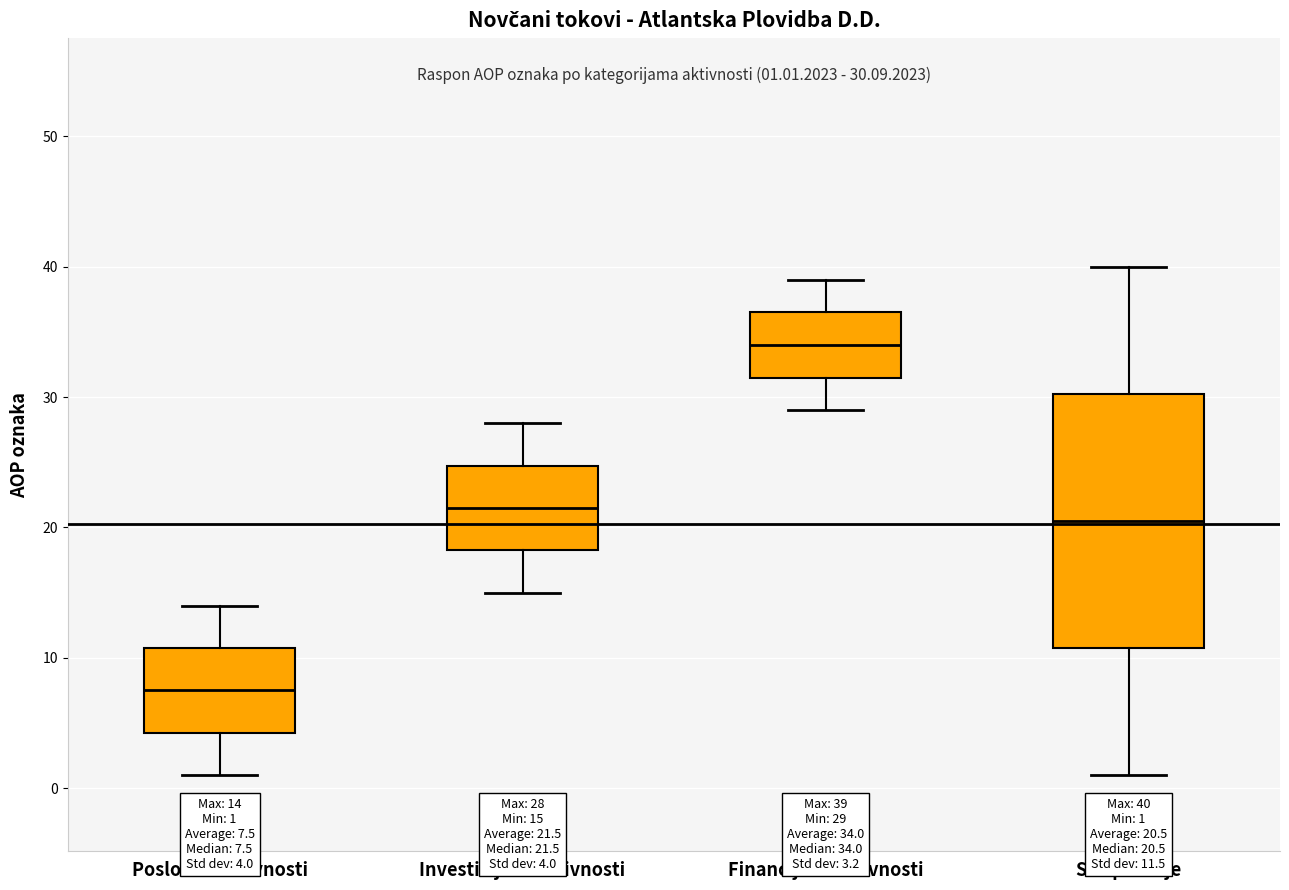

Which box is the tallest, from its lower edge to its upper edge?

Sve pozicije